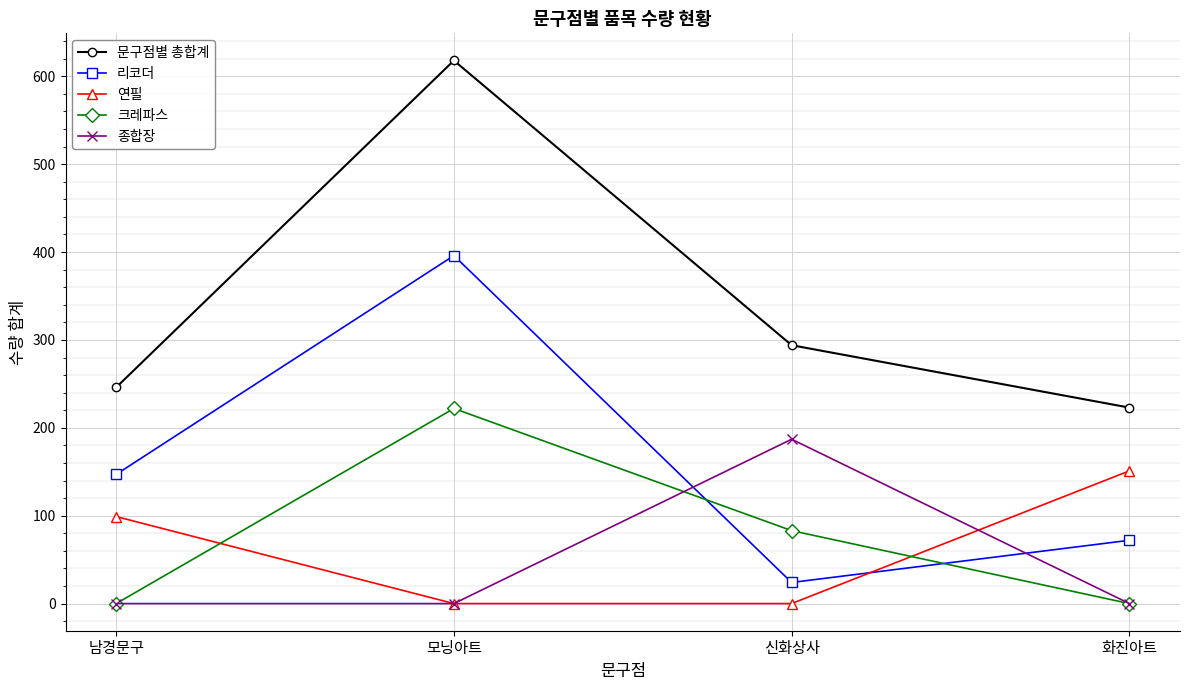

What position from the left is 화진아트?

4